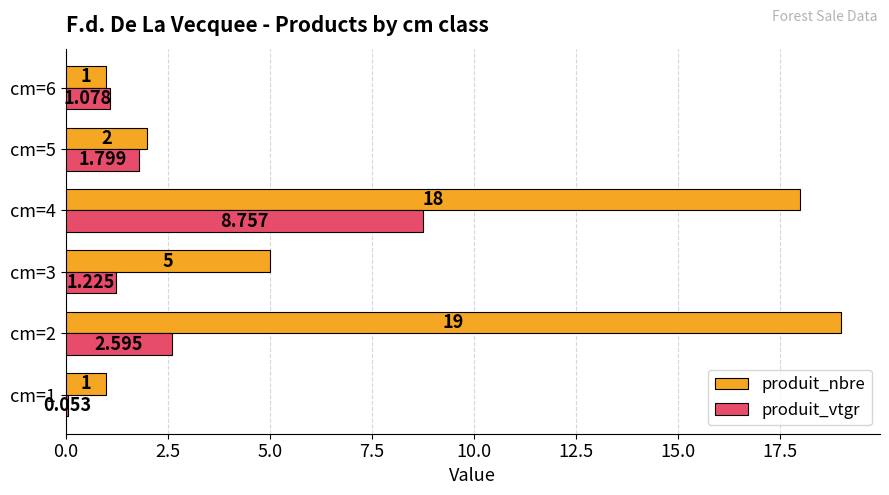

How many series are shown in this chart?

2